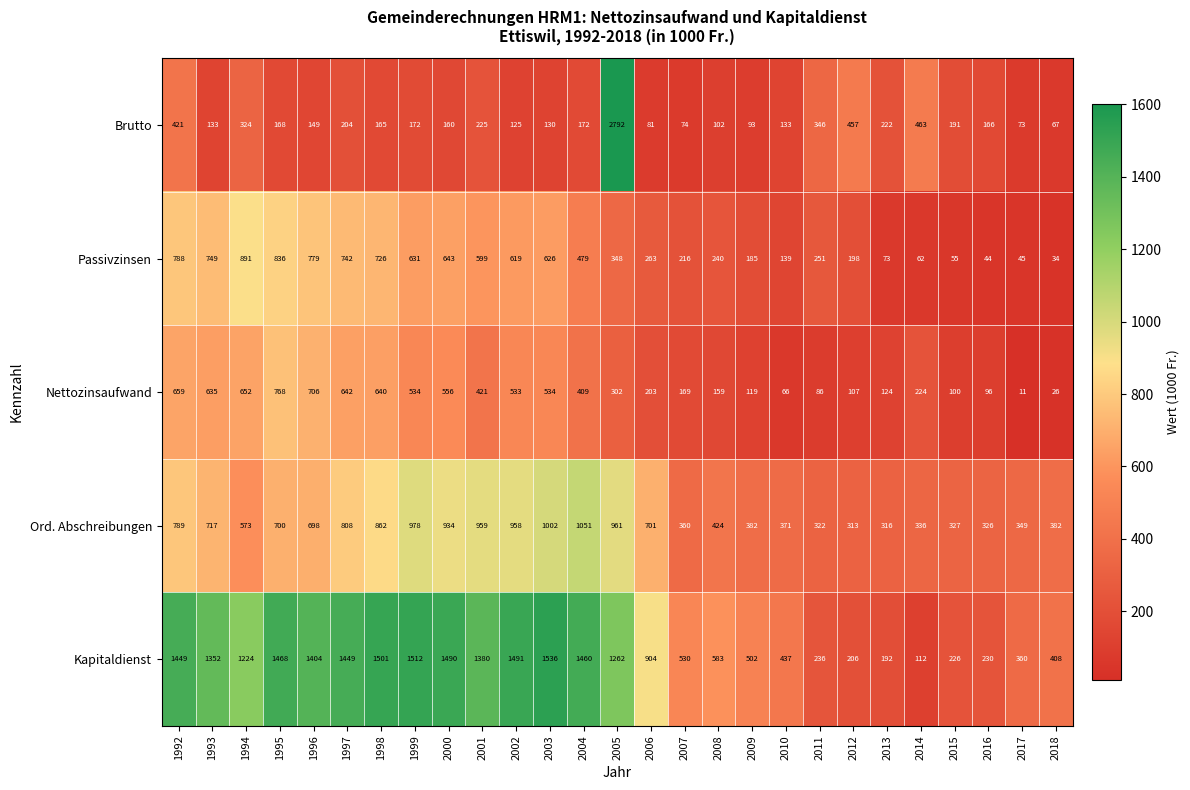

What is the average value of the Kapitaldienst series?

922